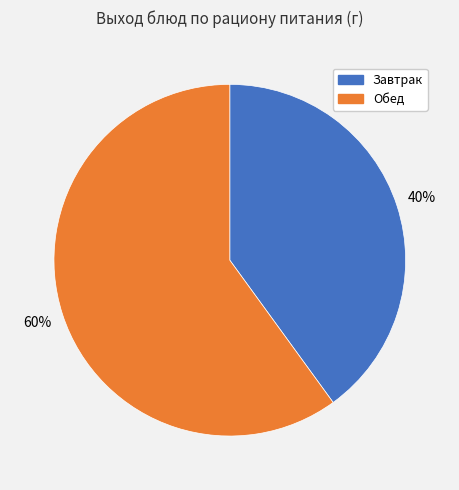

Is there any slice that represents more than half of the pie?

Yes